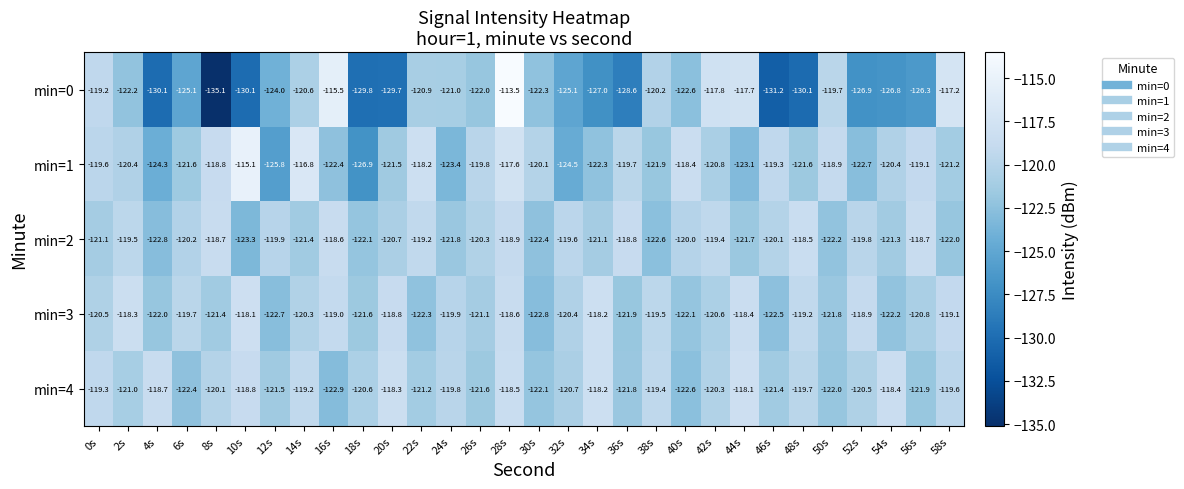

What is the smallest value displayed?

-135.1